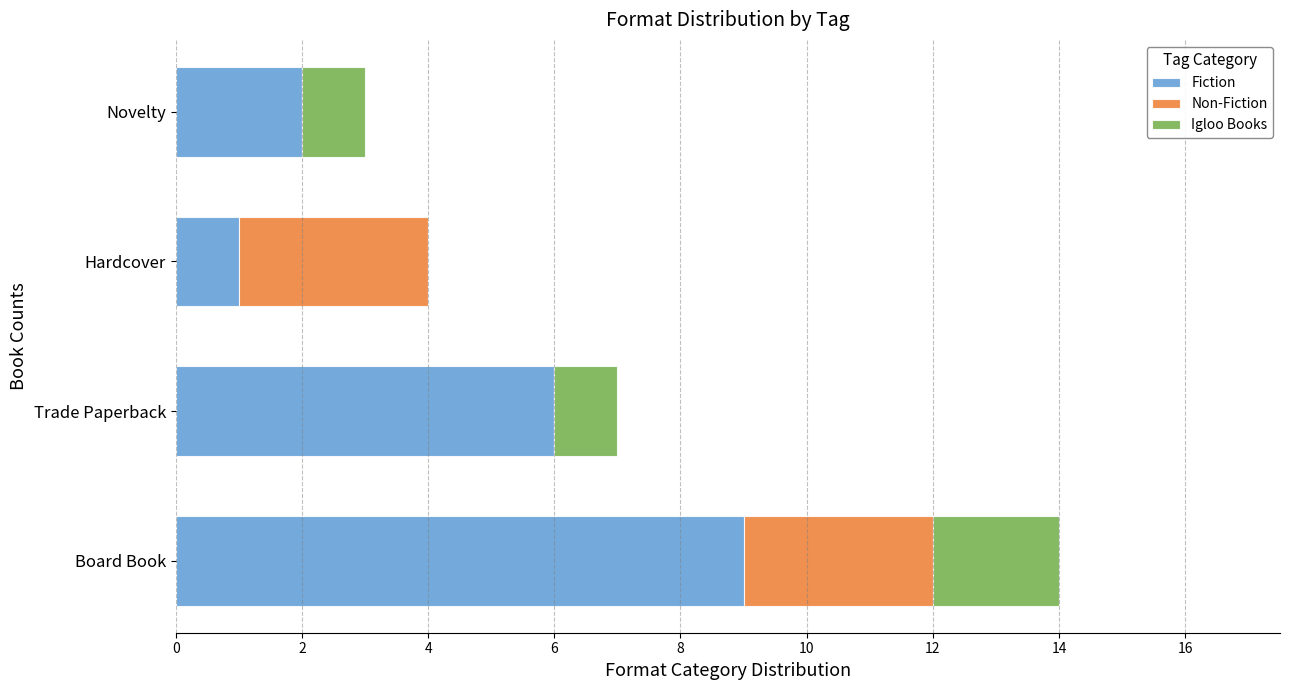

How many categories are shown in the chart?

4